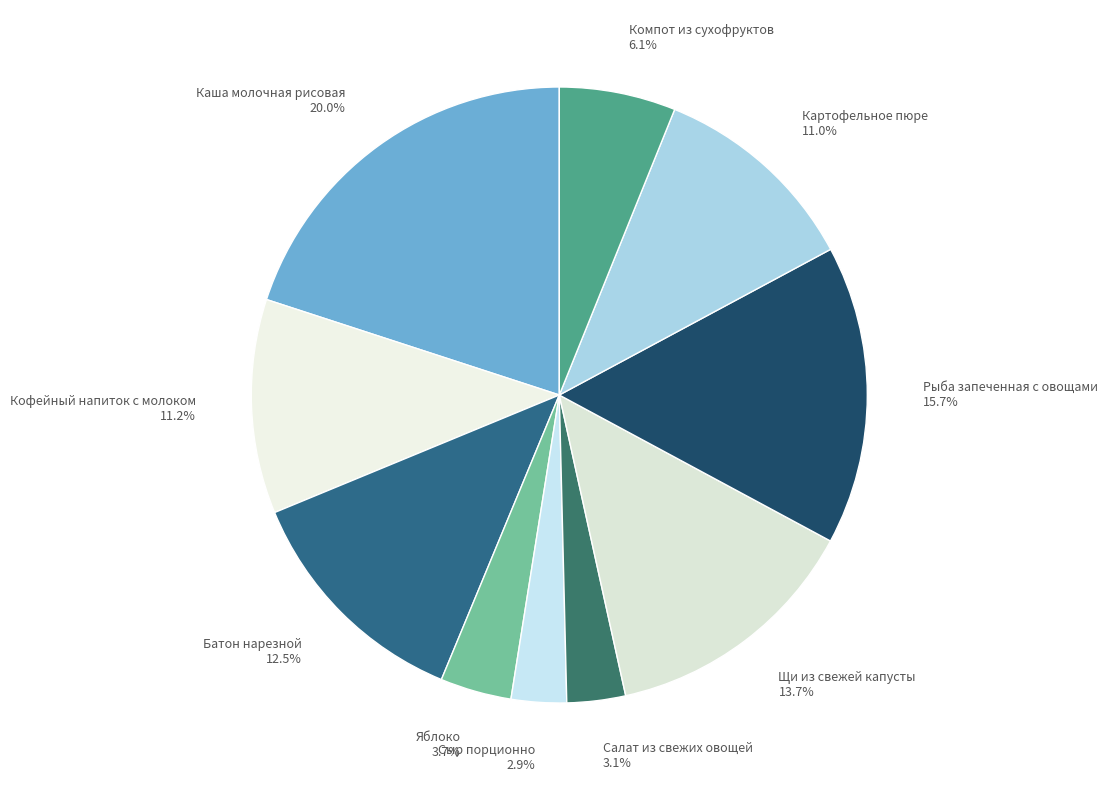

Which slice is the largest?

Каша молочная рисовая